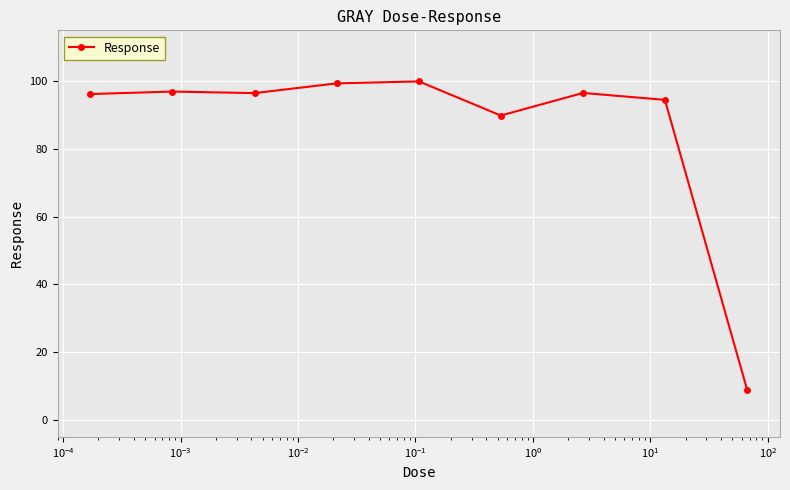

What is the difference between the second highest and minimum values?

90.4